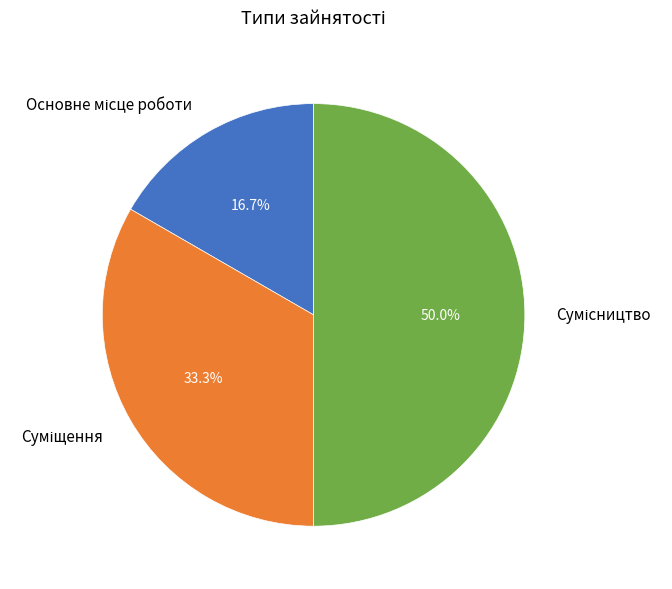

Is it true that Основне місце роботи is 3% of the pie?

False